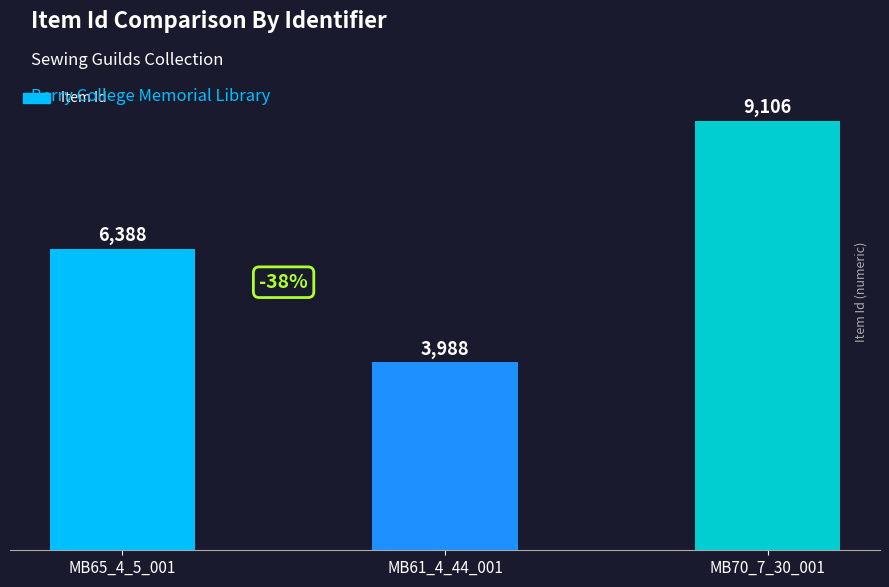

What is the change in value from MB61_4_44_001 to MB70_7_30_001?

+5118